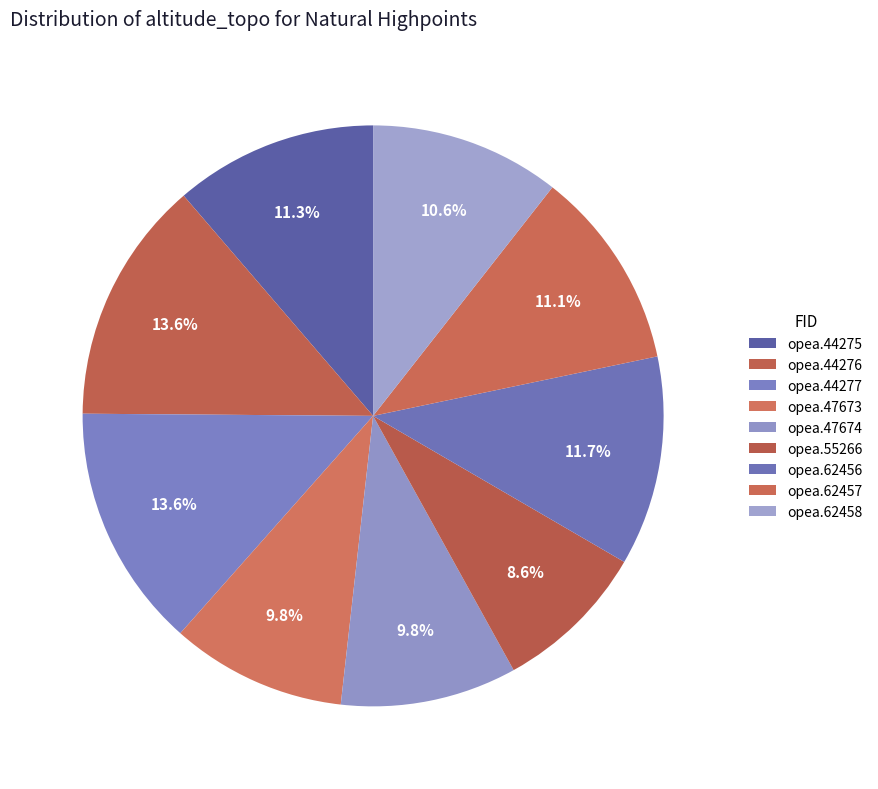

What percentage is the opea.55266 slice, to the nearest percent?

9%